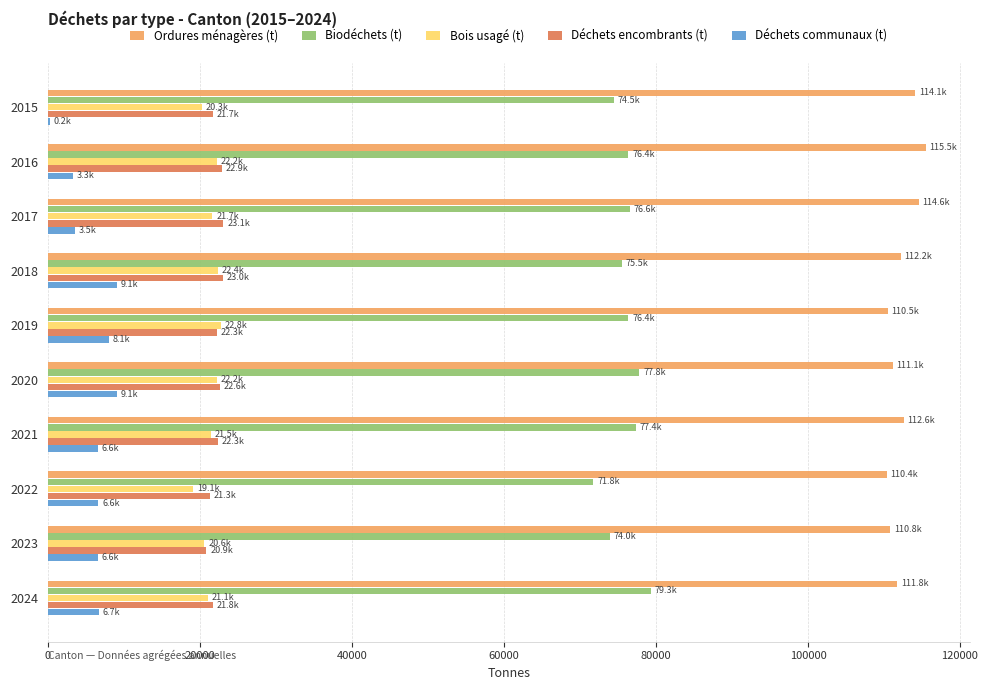

Which series has the largest total across all categories?

Ordures ménagères (t)